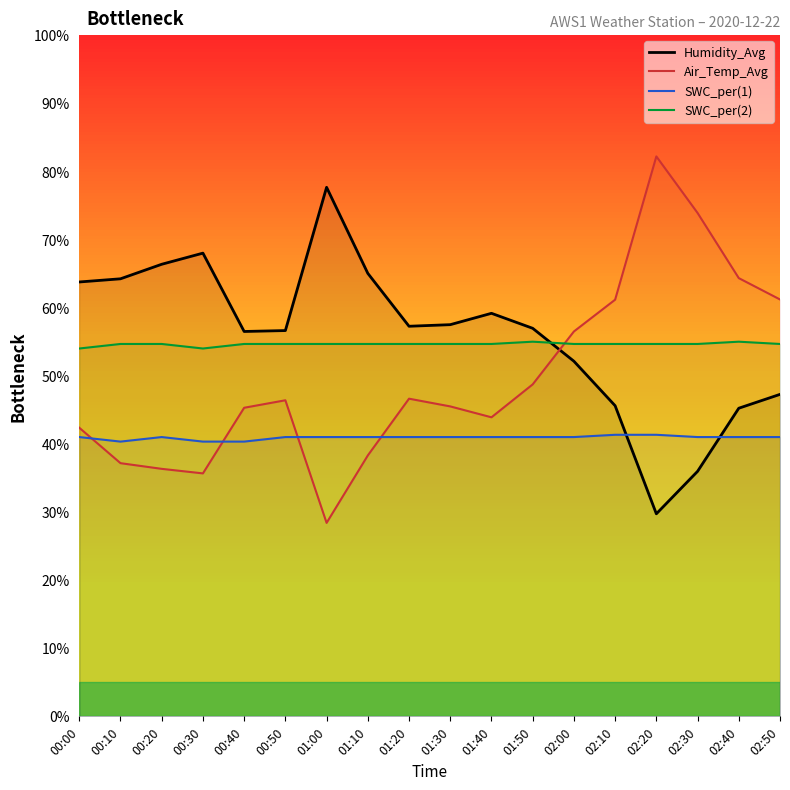

At which label does SWC_per(2) reach its minimum?

00:00